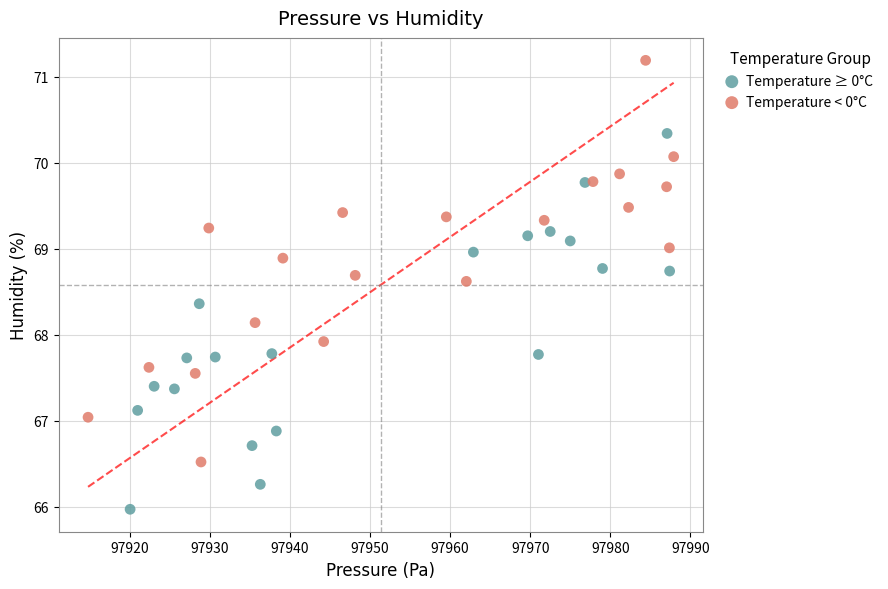

Which series contains the highest Y value?

Temperature < 0°C